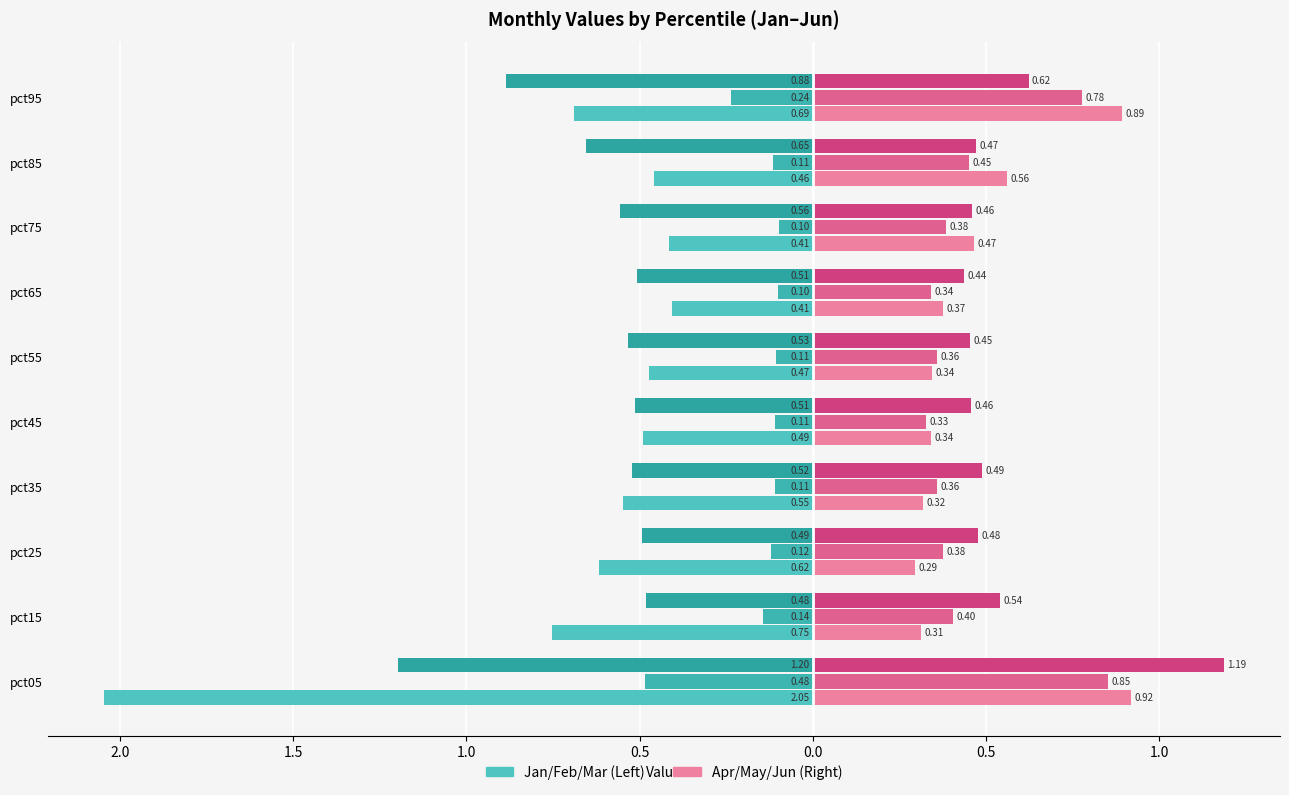

How many series are shown in this chart?

6